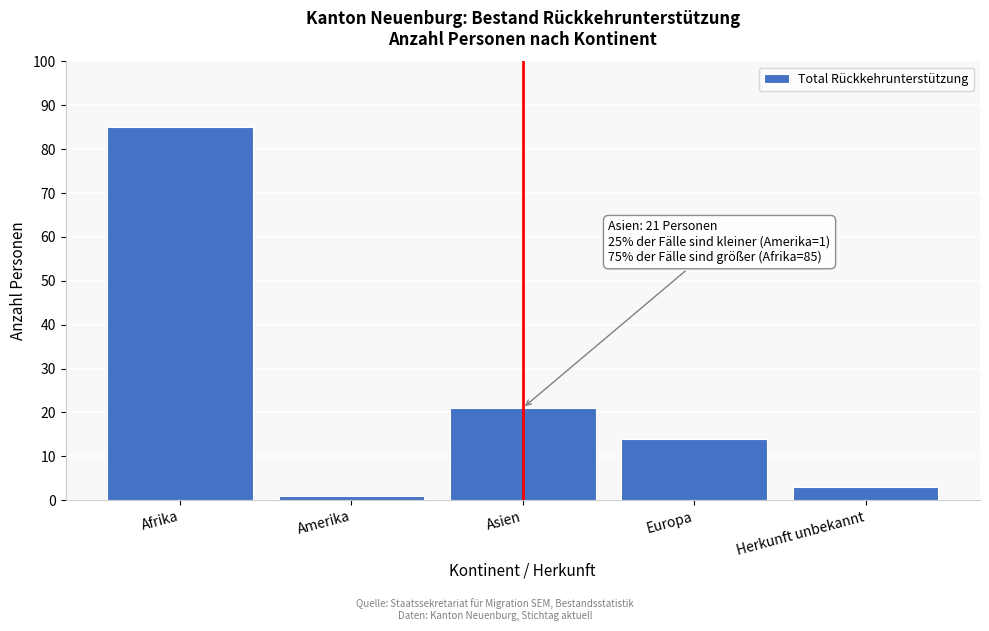

Reading right to left, list all the values displayed in this chart.

Herkunft unbekannt=3	Europa=14	Asien=21	Amerika=1	Afrika=85